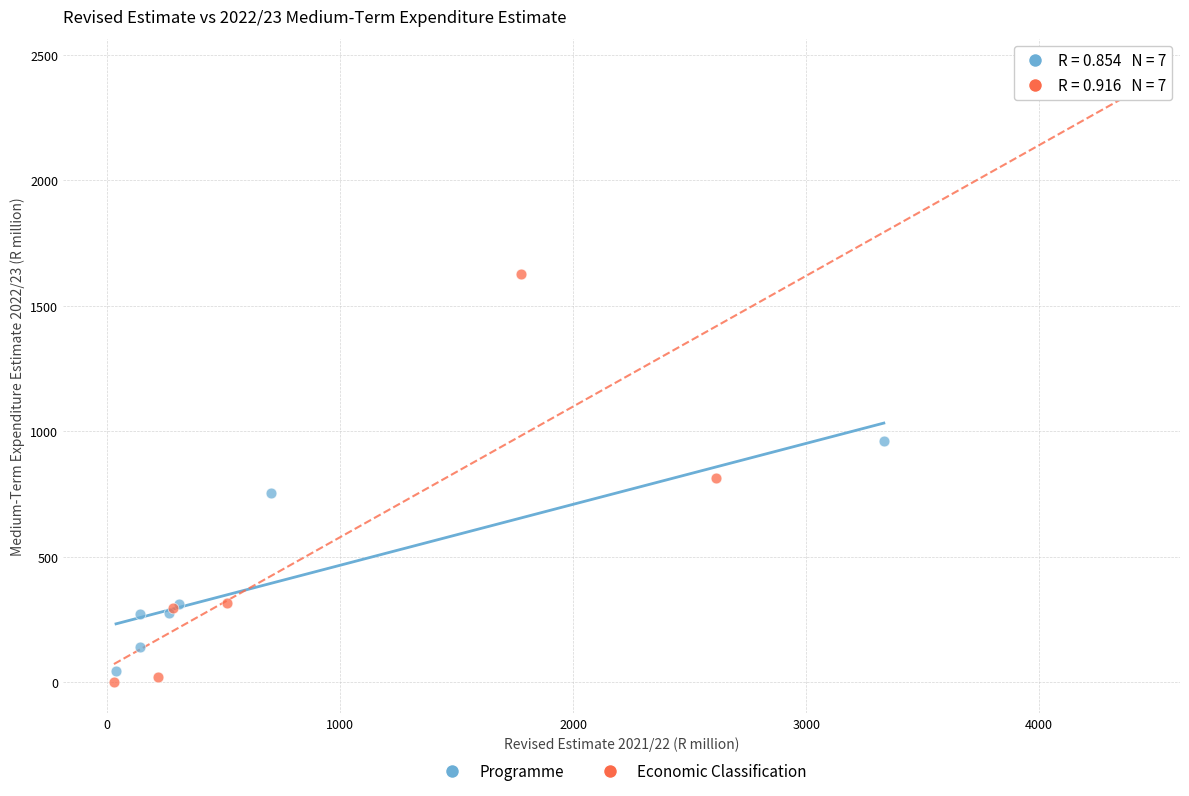

Which series contains the lowest Y value?

Economic Classification